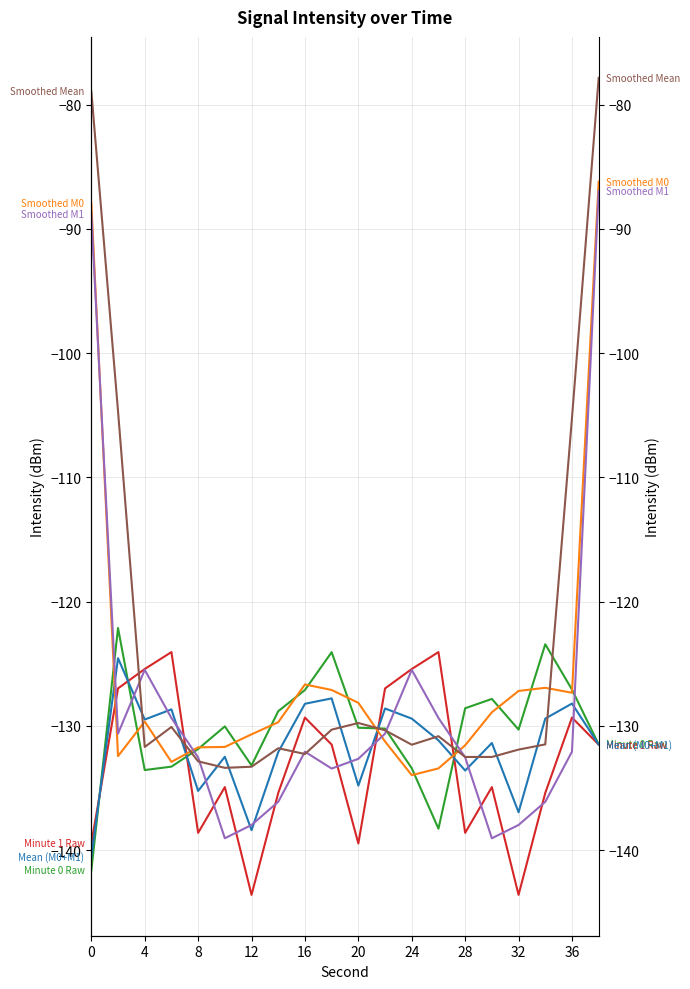

What are all the series names shown in the legend?

Minute 0 Raw, Minute 1 Raw, Mean (M0+M1), Smoothed M0, Smoothed M1, Smoothed Mean